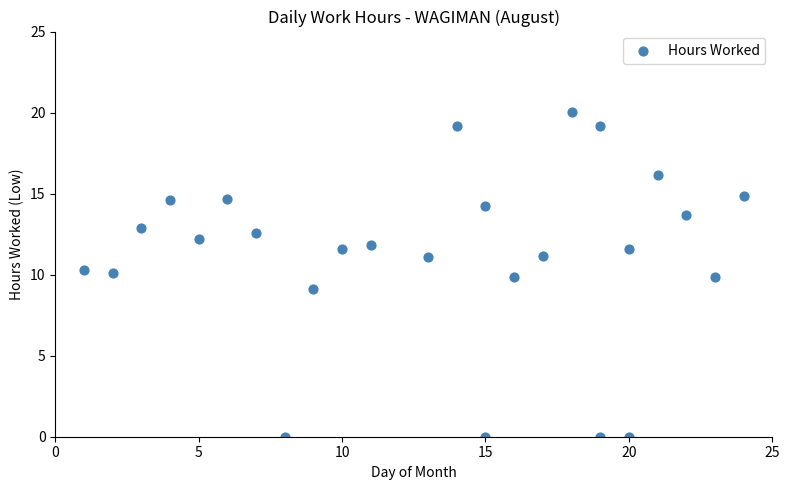

What is the range of X values (max minus min)?

23.0